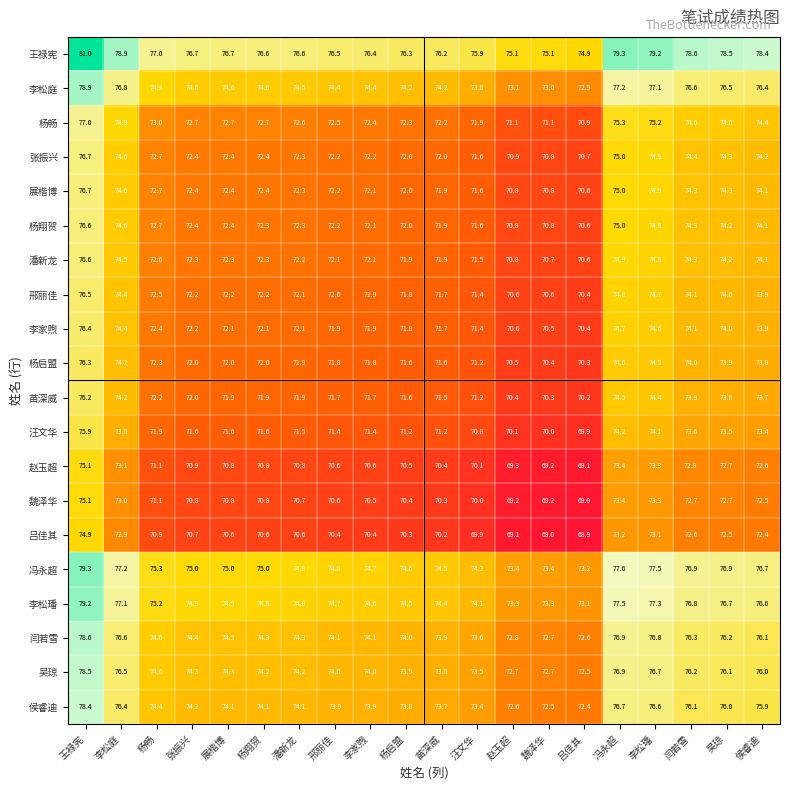

The 潘新龙 series shows 72.3 at 张振兴. True or false?

True